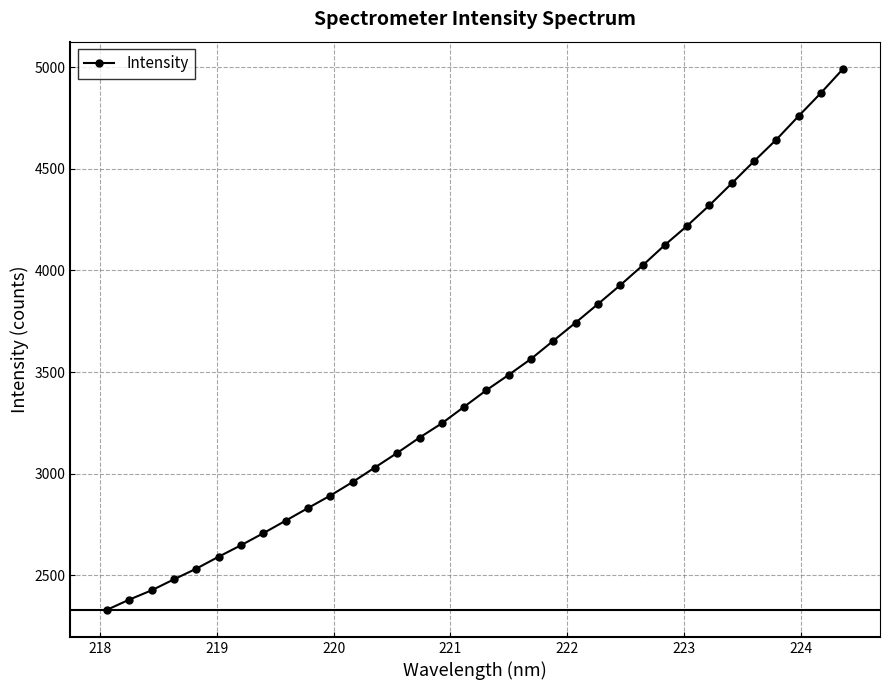

What is the minimum value shown in the chart?

2330.2